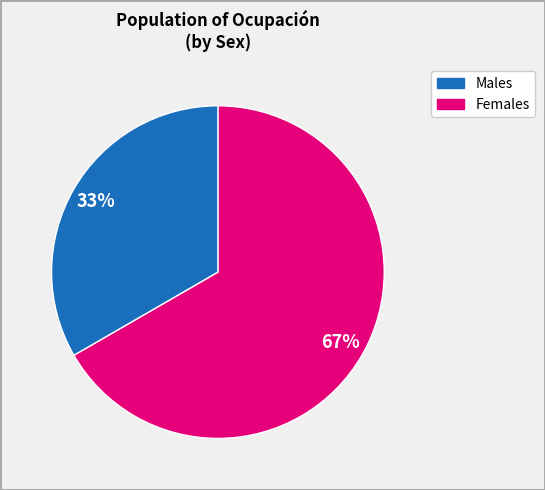

How many segments does this pie chart have?

2